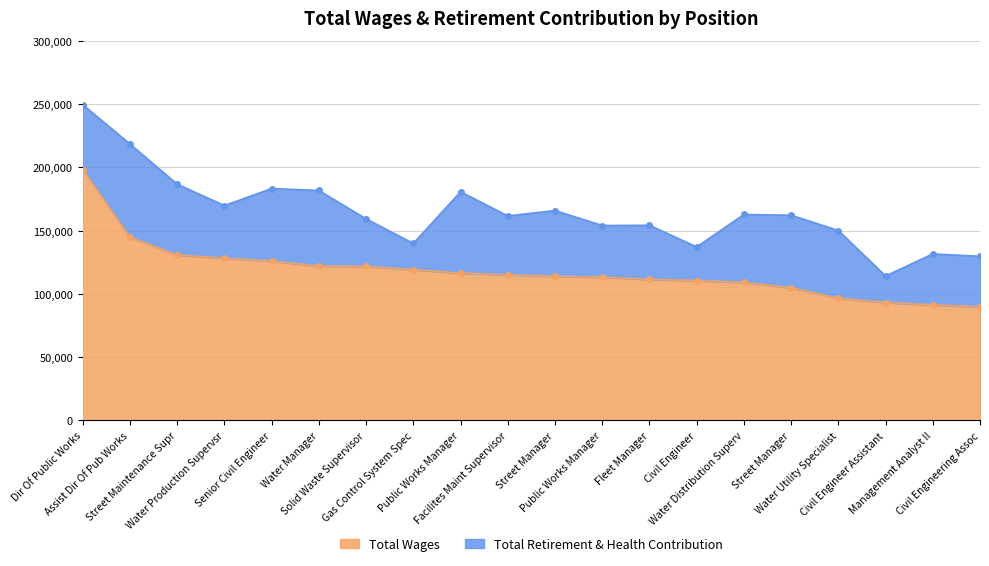

The value at Solid Waste Supervisor is 121716. True or false?

True